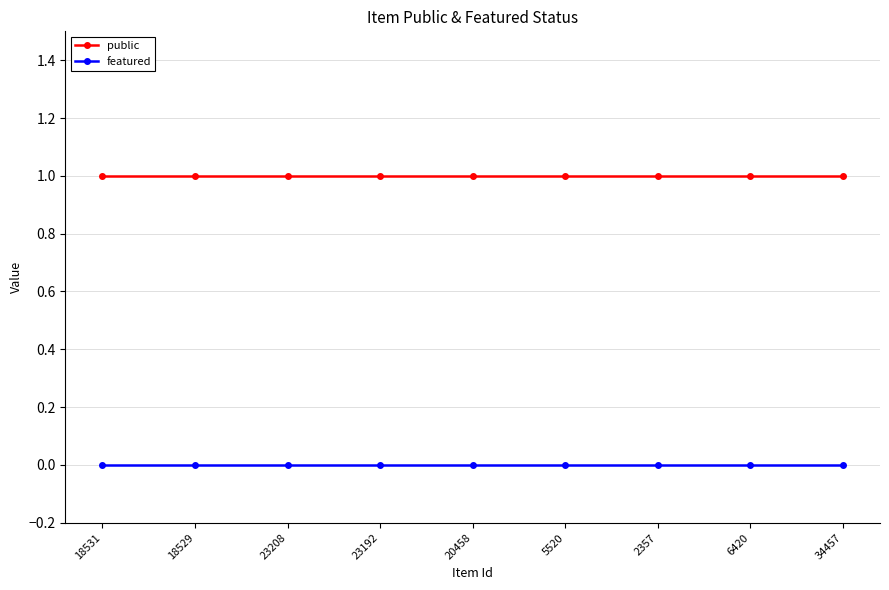

Is the value of public at 18531 greater than the value of featured at 18531?

Yes